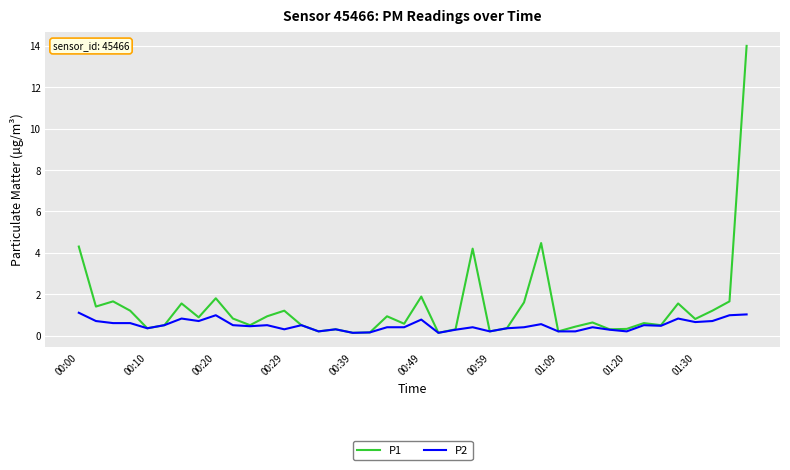

List the series in order of their peak value, highest first.

P1, P2